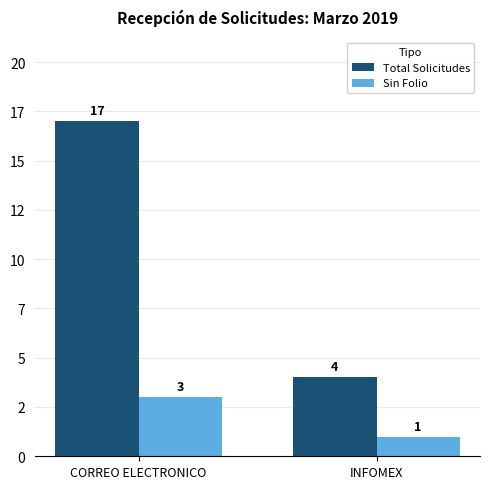

Which series has the largest total across all categories?

Total Solicitudes